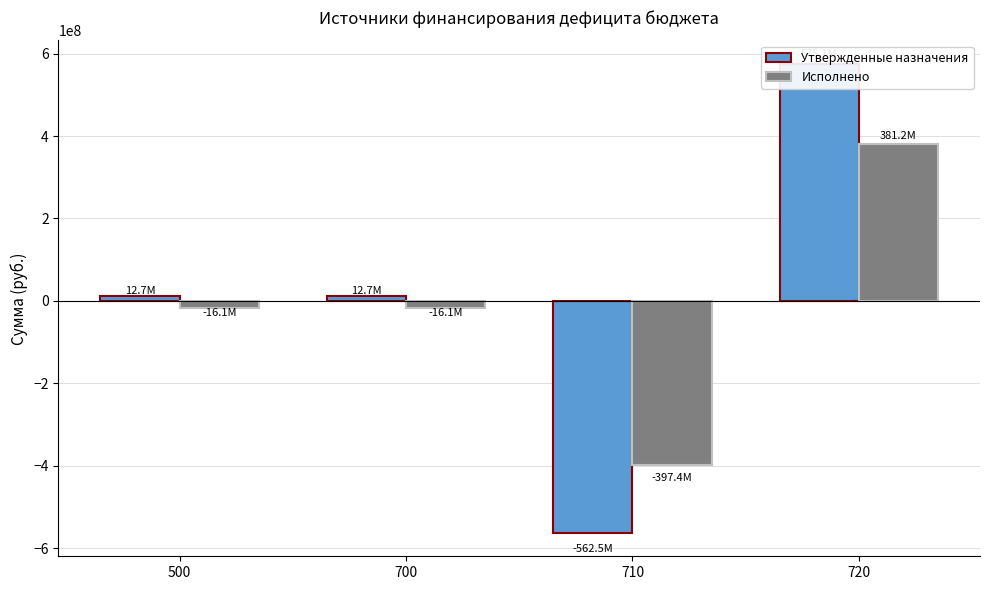

List the labels in order of Исполнено value, smallest first.

710, 500, 700, 720